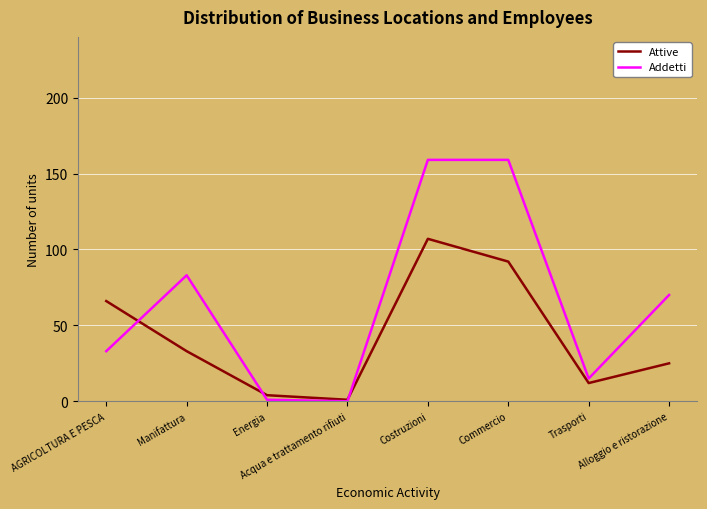

At which category is the sum across all series the highest?

Costruzioni